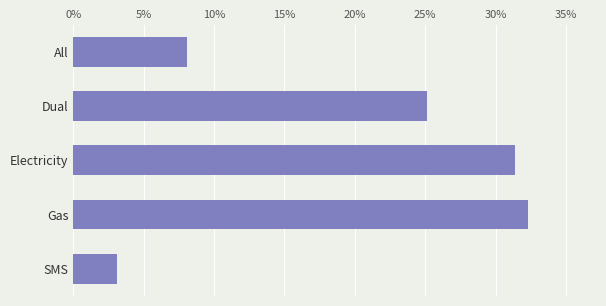

Are the bars grouped side by side (vs. stacked)?

No